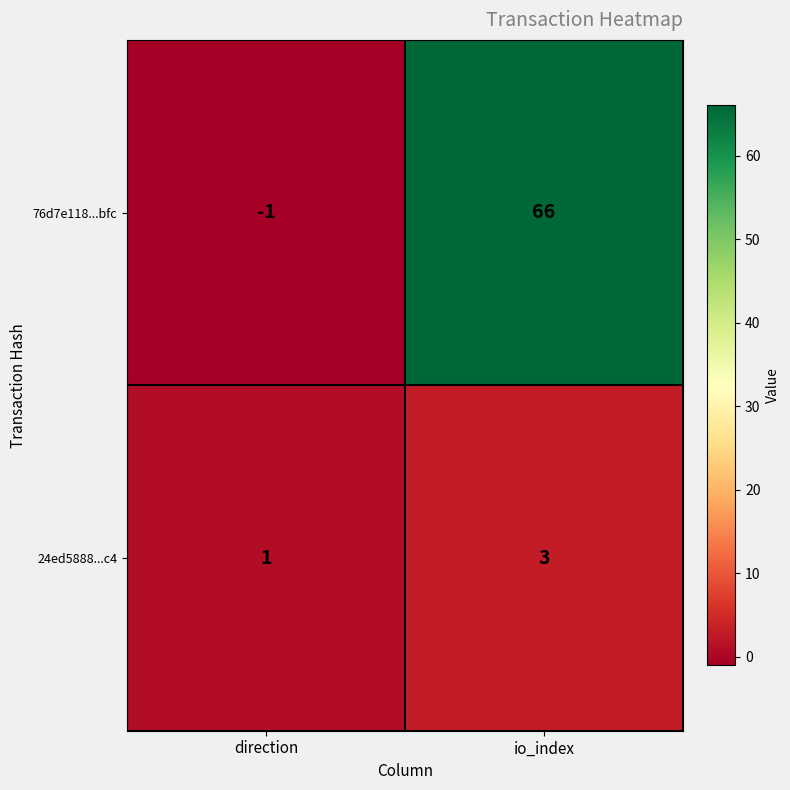

List the series in order of their peak value, lowest first.

24ed5888...c4, 76d7e118...bfc